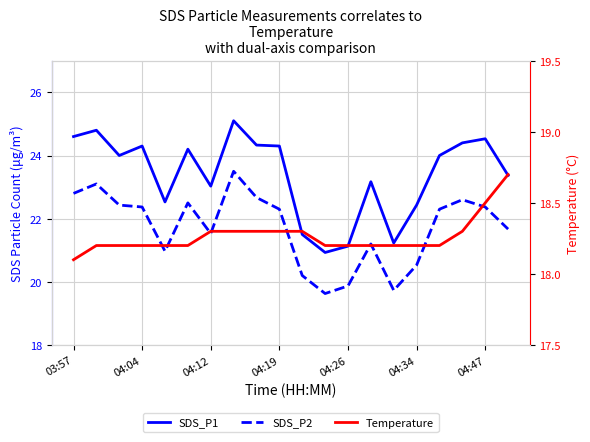

Where does the SDS_P2 series first go above 22?

03:57